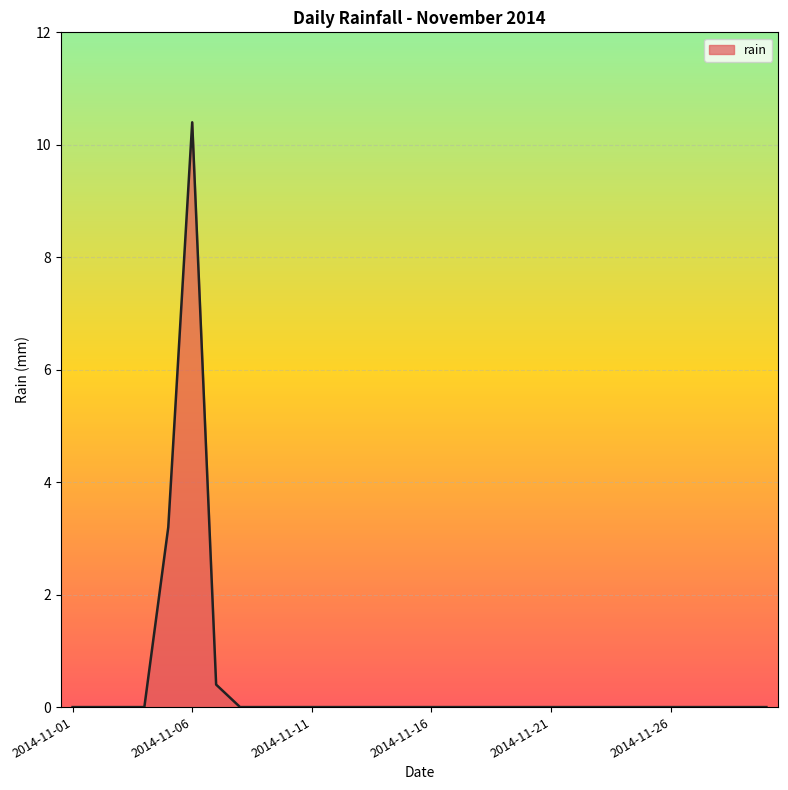

What is the maximum value shown in the chart?

10.4